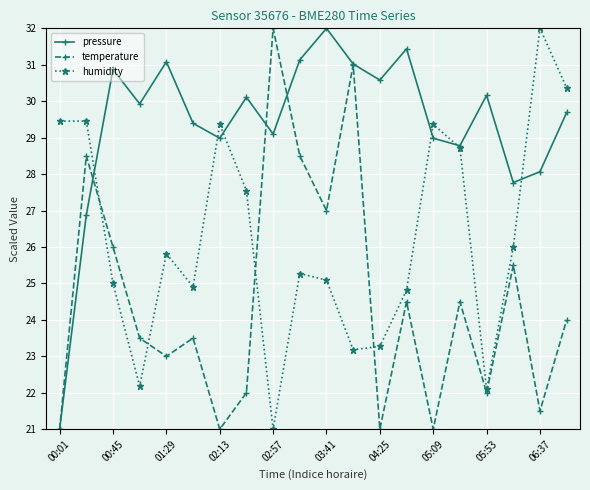

What is the value of the pressure point at the 17th from the left?

30.2